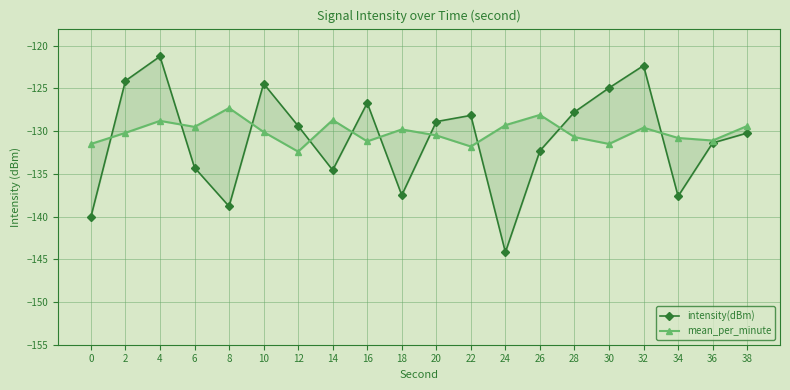

What are all the series names shown in the legend?

intensity(dBm), mean_per_minute